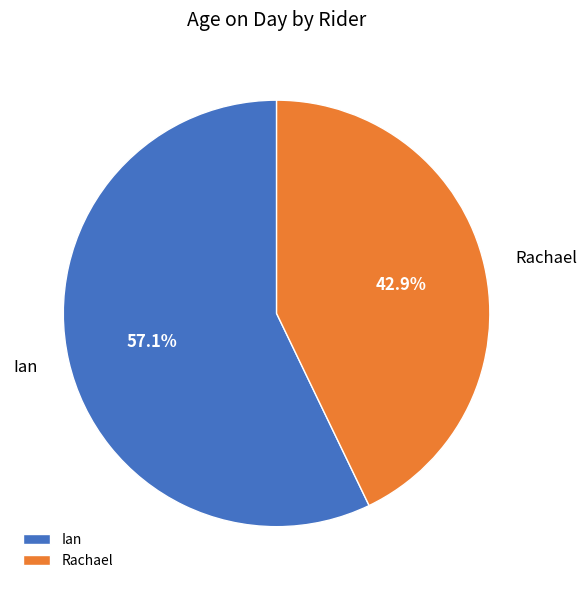

What portion of the pie excludes Rachael?

57.1%